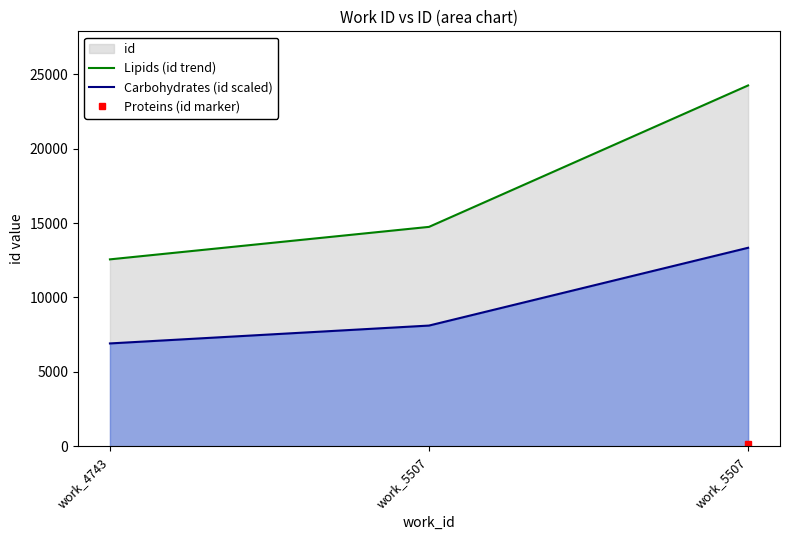

What is the maximum value shown in the chart?

24250.0